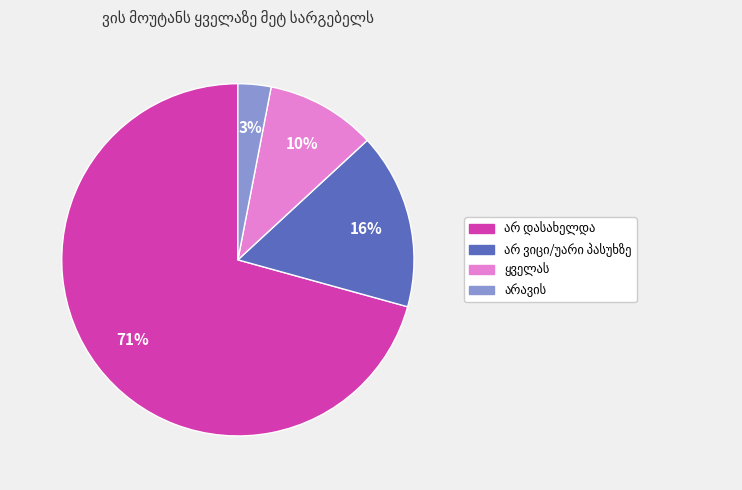

To the nearest percent, what is the difference between the largest and smallest slice percentages?

68%